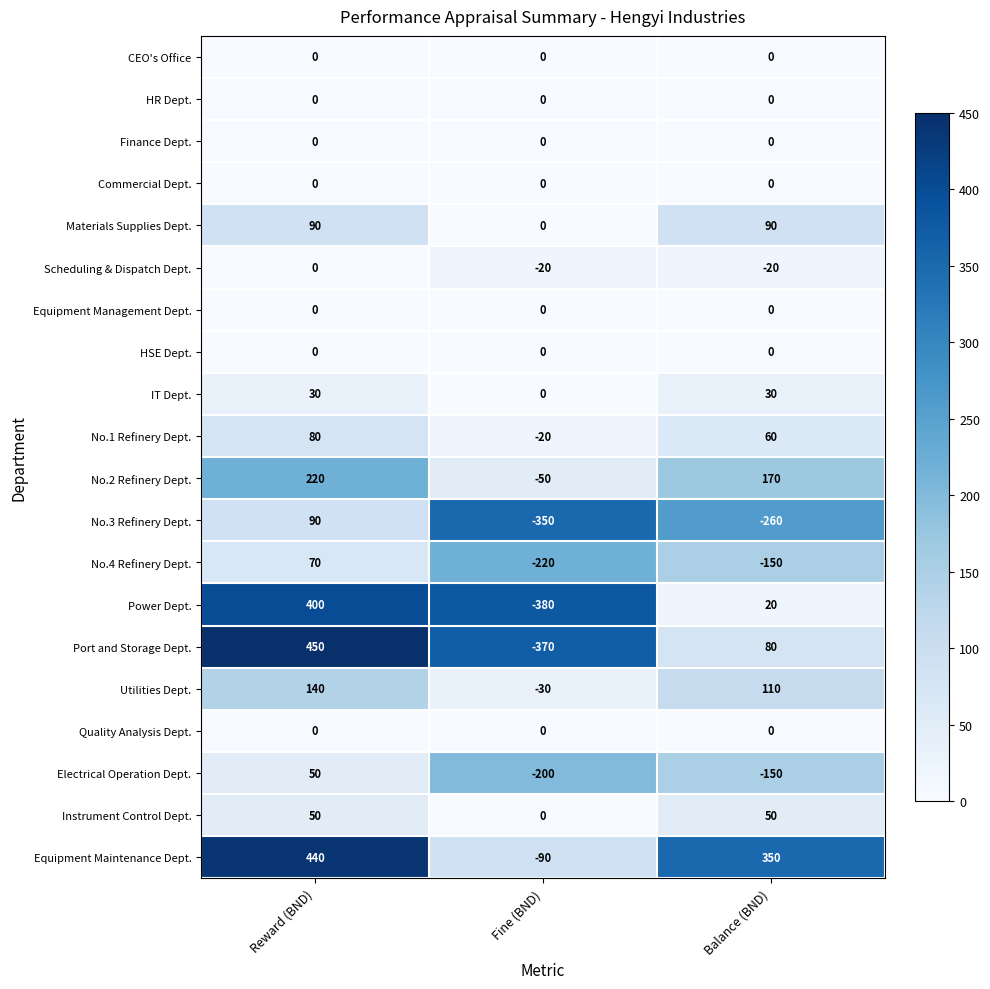

At which category is the sum across all series the highest?

Reward (BND)